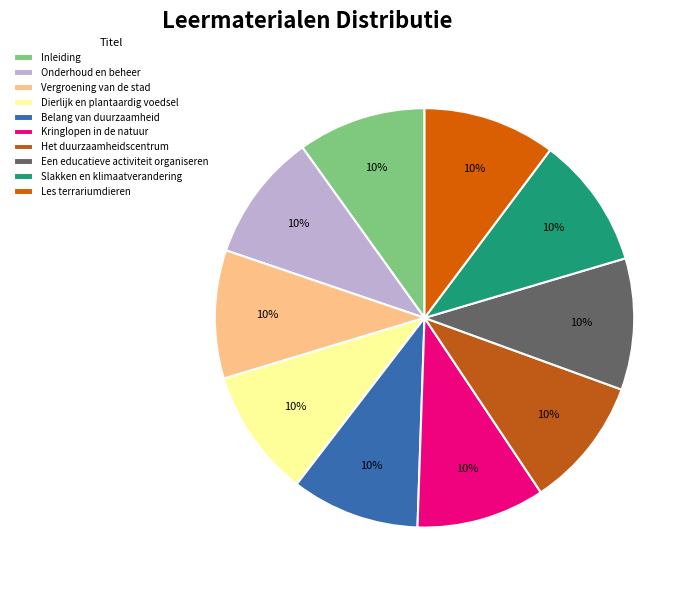

The Belang van duurzaamheid slice represents 21% of the pie. True or false?

False